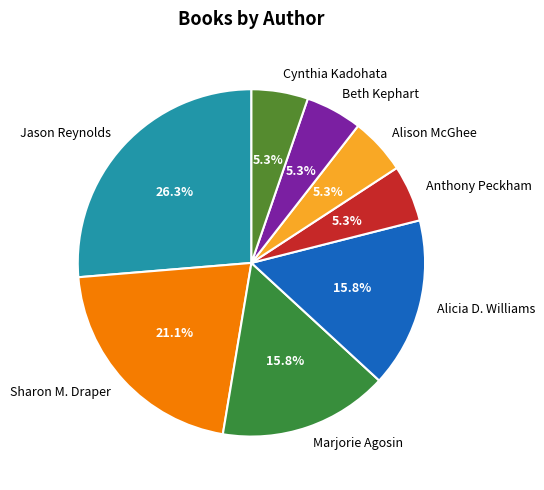

To the nearest percent, what is the difference between the largest and smallest slice percentages?

21%